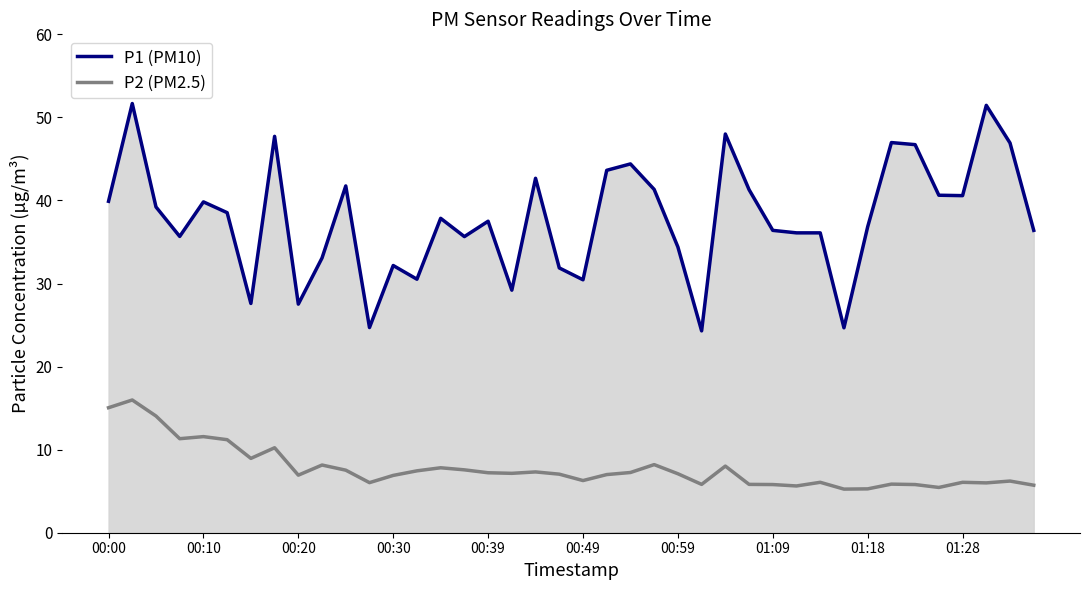

At how many categories does at least one series exceed 6?

40